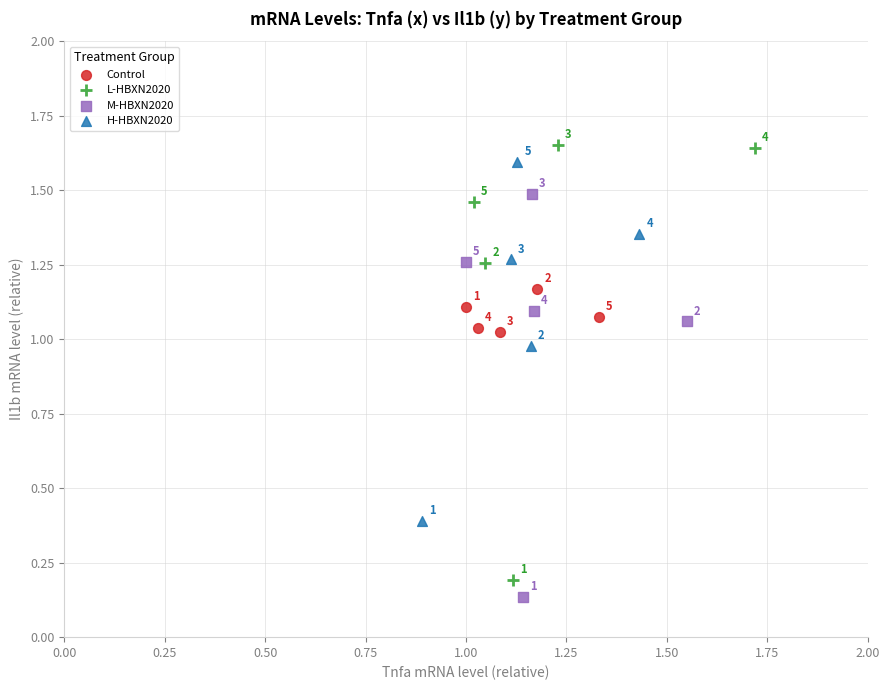

Which series contains the highest Y value?

L-HBXN2020